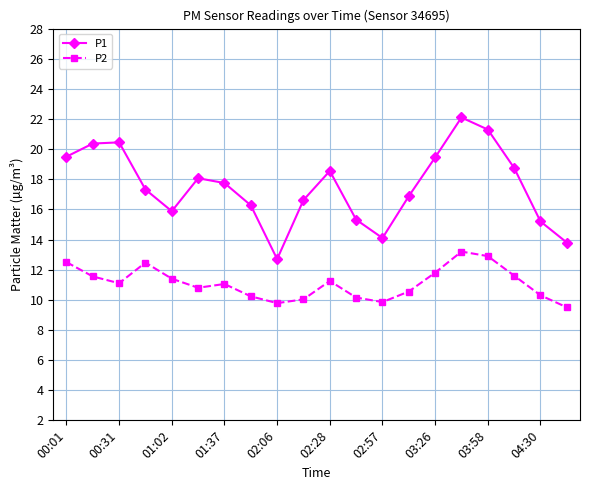

List the series in order of their peak value, highest first.

P1, P2